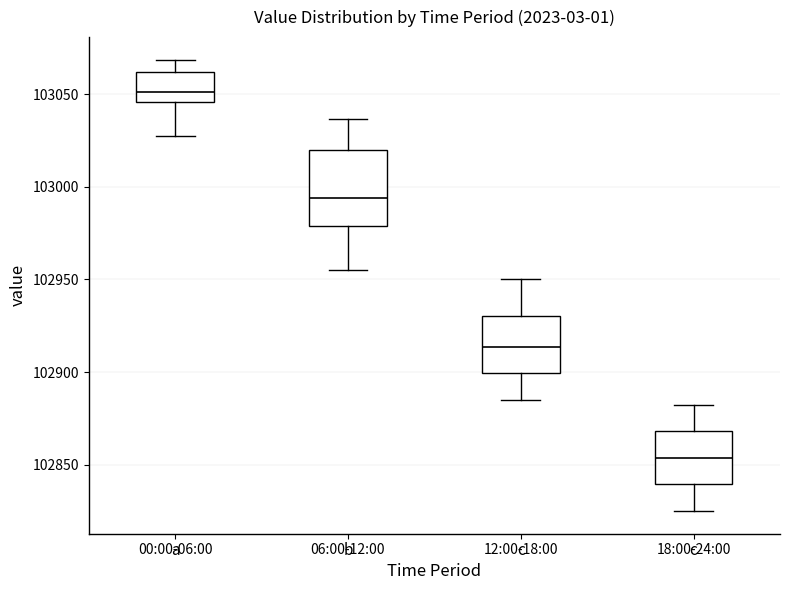

Reading left to right, transcribe this box plot: for each box, give where its median line is, the range the box spans, and where its two whiskers end, as read against the y-axis. The values are not printed on the chart, so give them approximately, as read against the axis.

00:00-06:00: median 103050, box 103045 to 103060, whiskers 103030 to 103070
06:00-12:00: median 102995, box 102980 to 103020, whiskers 102955 to 103035
12:00-18:00: median 102915, box 102900 to 102930, whiskers 102885 to 102950
18:00-24:00: median 102855, box 102840 to 102870, whiskers 102825 to 102880